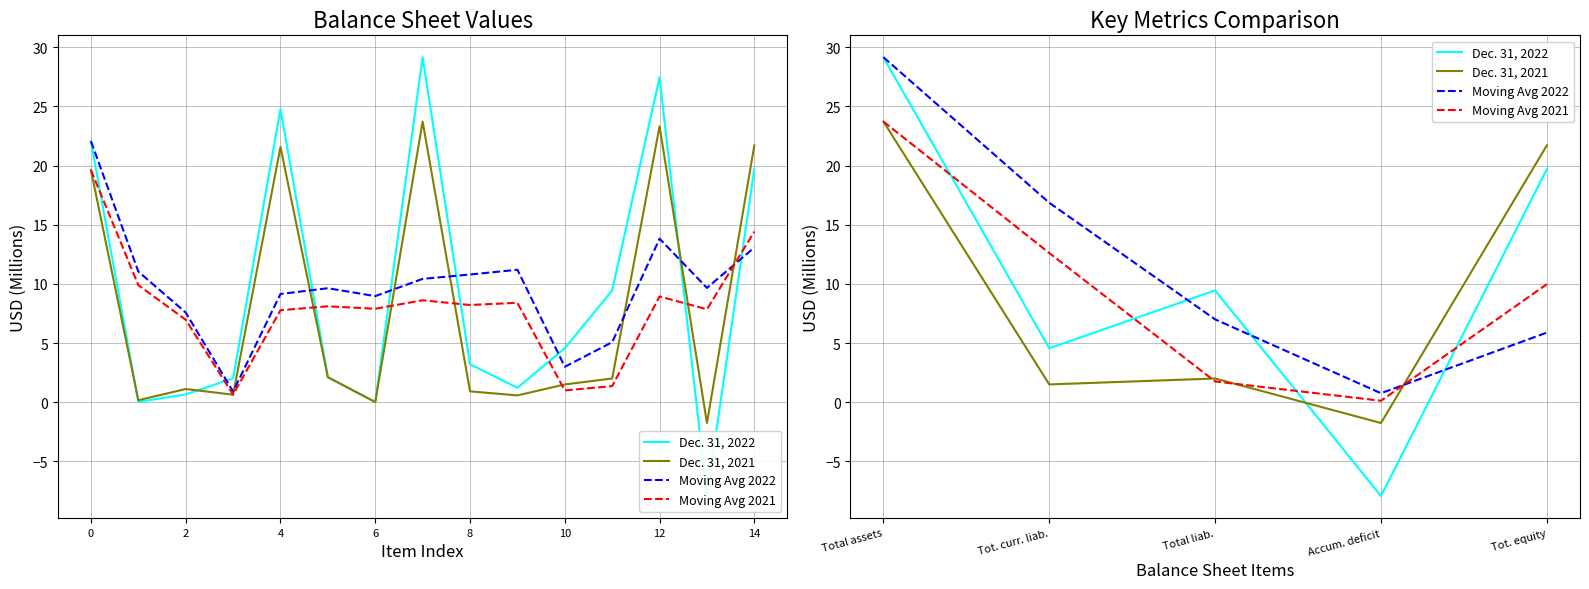

Reading left to right, what are all the values shown in this chart?

Dec. 31, 2022: 29.2	4.6	9.5	-7.9	19.7
Dec. 31, 2021: 23.7	1.5	2.0	-1.7	21.7
Moving Avg 2022: 29.2	16.9	7.0	0.8	5.9
Moving Avg 2021: 23.7	12.6	1.8	0.1	10.0